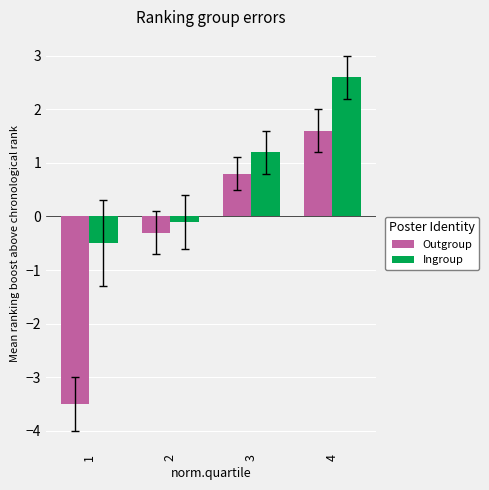

How many bars are there in each group?

2